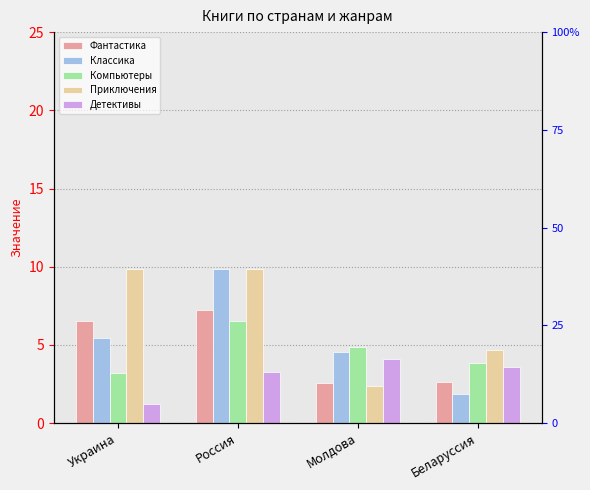

Which series has the largest total across all categories?

Приключения